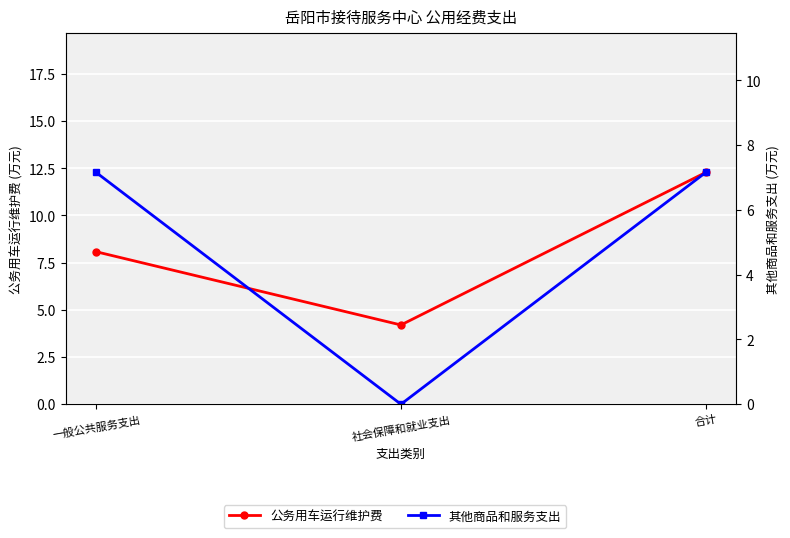

What is the sum of the 公务用车运行维护费 values at 一般公共服务支出 and 社会保障和就业支出?

12.3